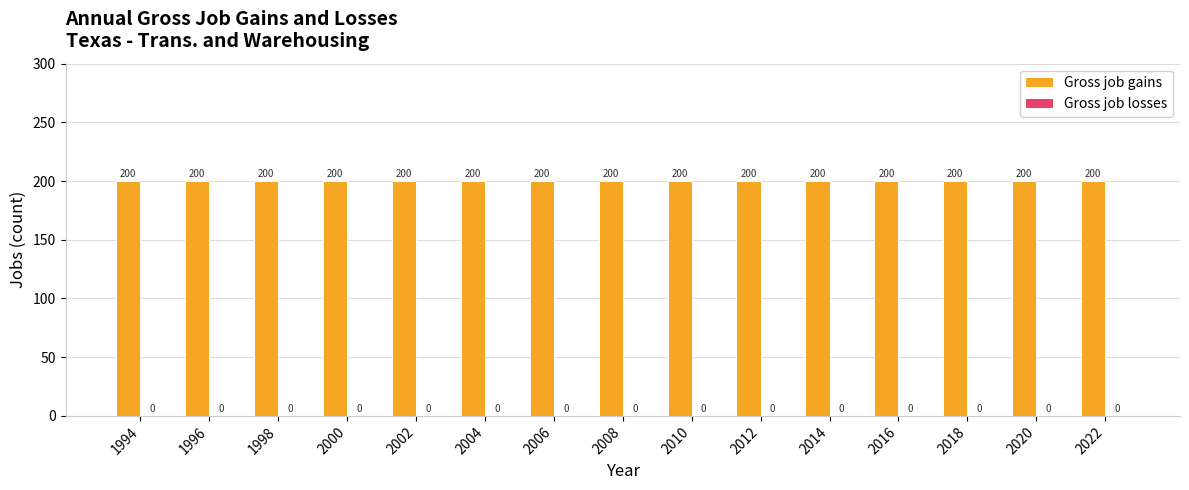

What is the difference between the highest and lowest values at 2022?

200